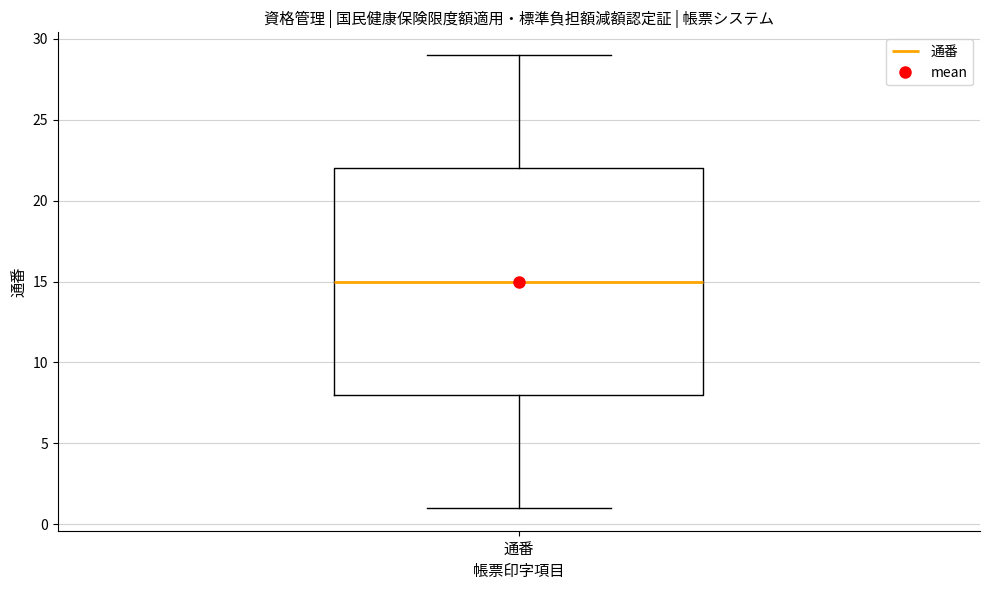

Read this box plot against the y-axis: the position of the median line, the range covered by the box, and the ends of both whiskers. The values are not printed on the chart, so give them approximately, as read against the axis.

median 15, box 8 to 22, whiskers 1 to 29